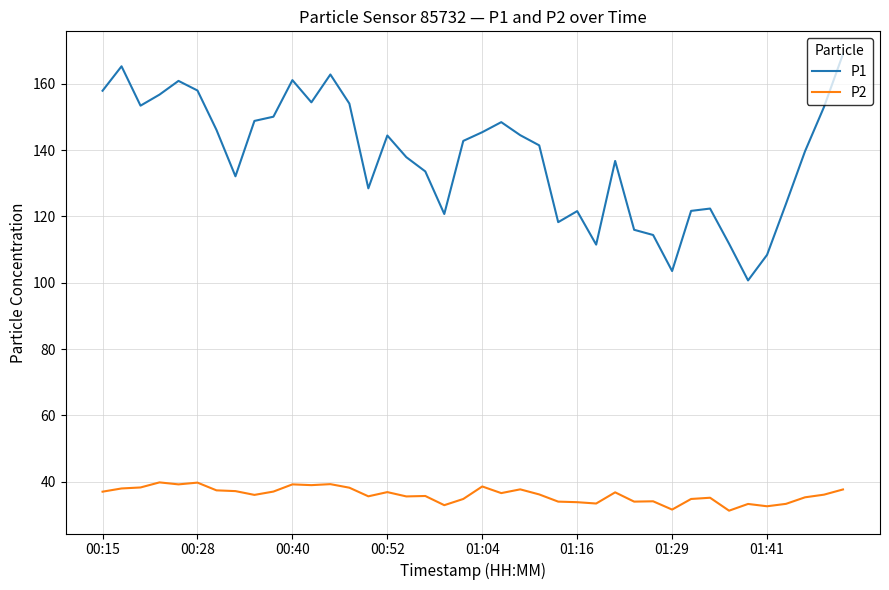

Which series has the widest spread of values?

P1